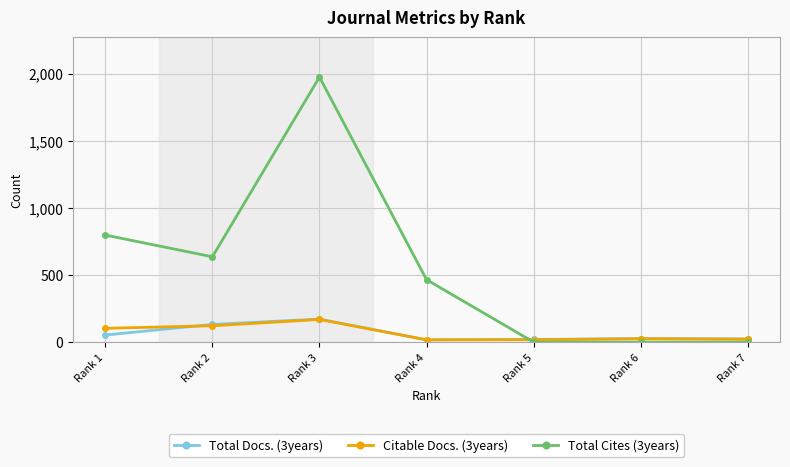

What is the sum of the Total Docs. (3years) values at Rank 5 and Rank 3?

192